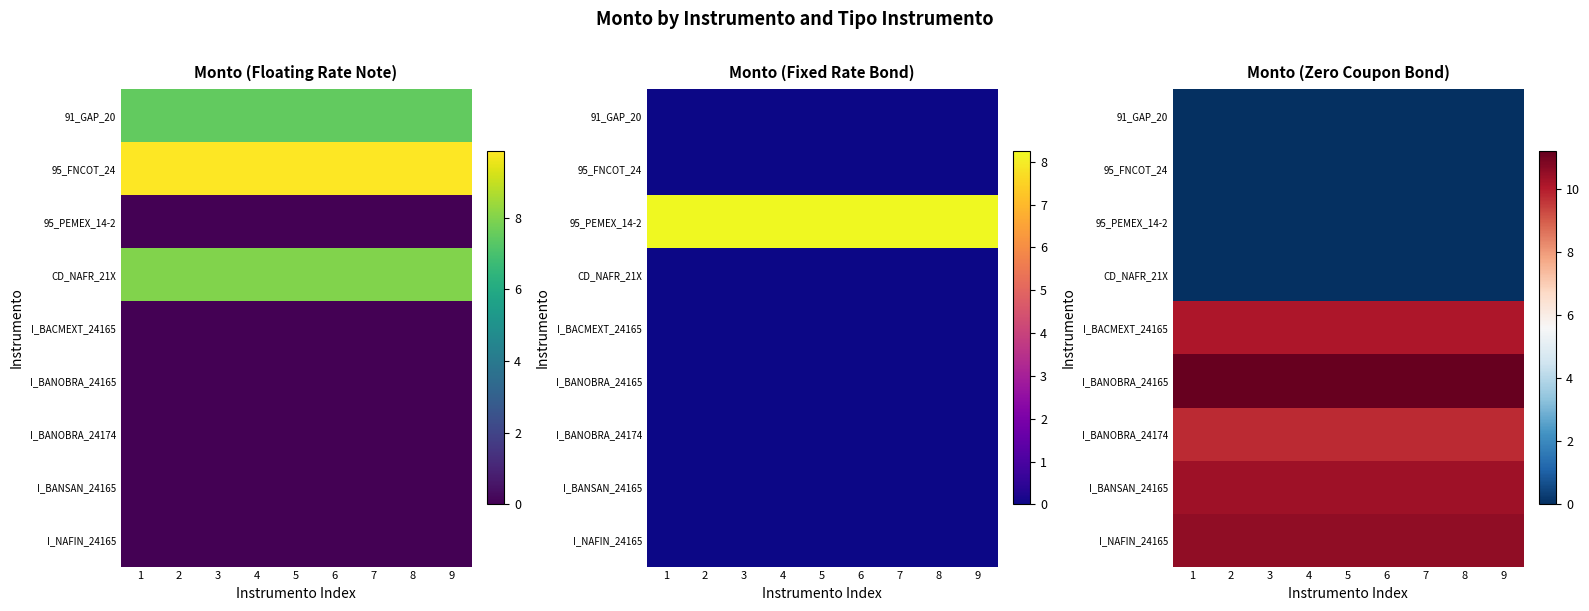

At which category is the sum across all series the highest?

1